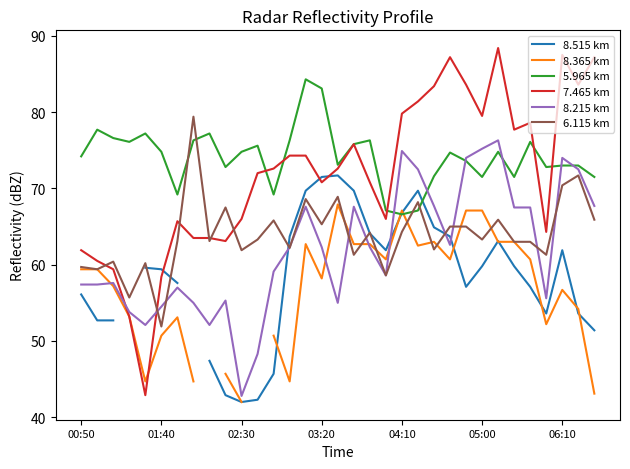

How many values in the 8.365 km series exceed 52?

23